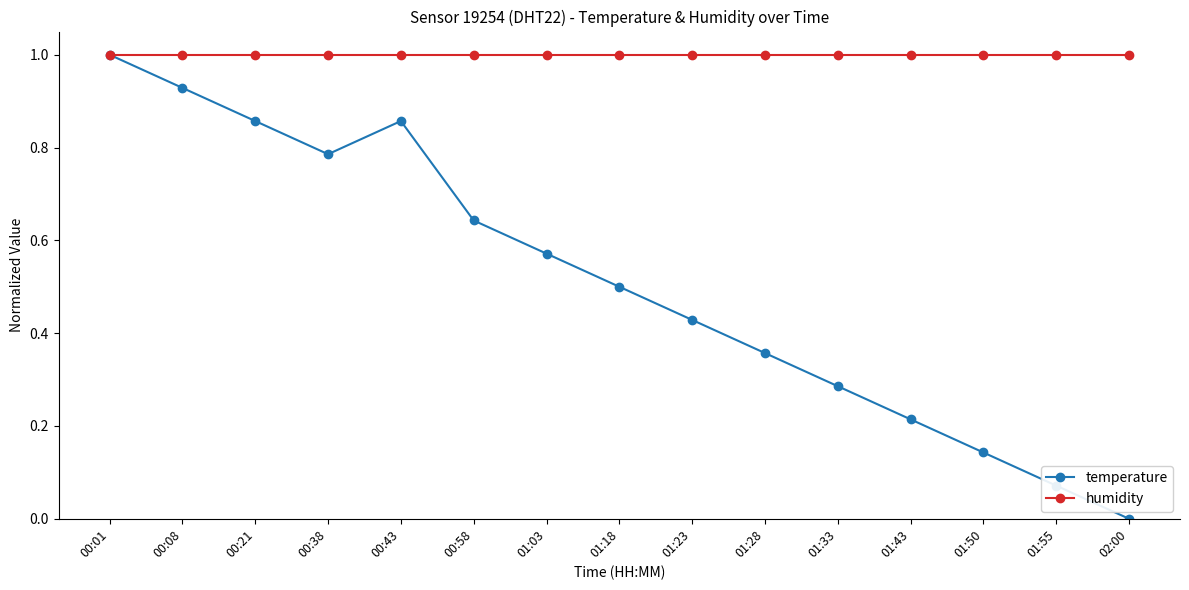

Which series has the largest range (max minus min)?

temperature